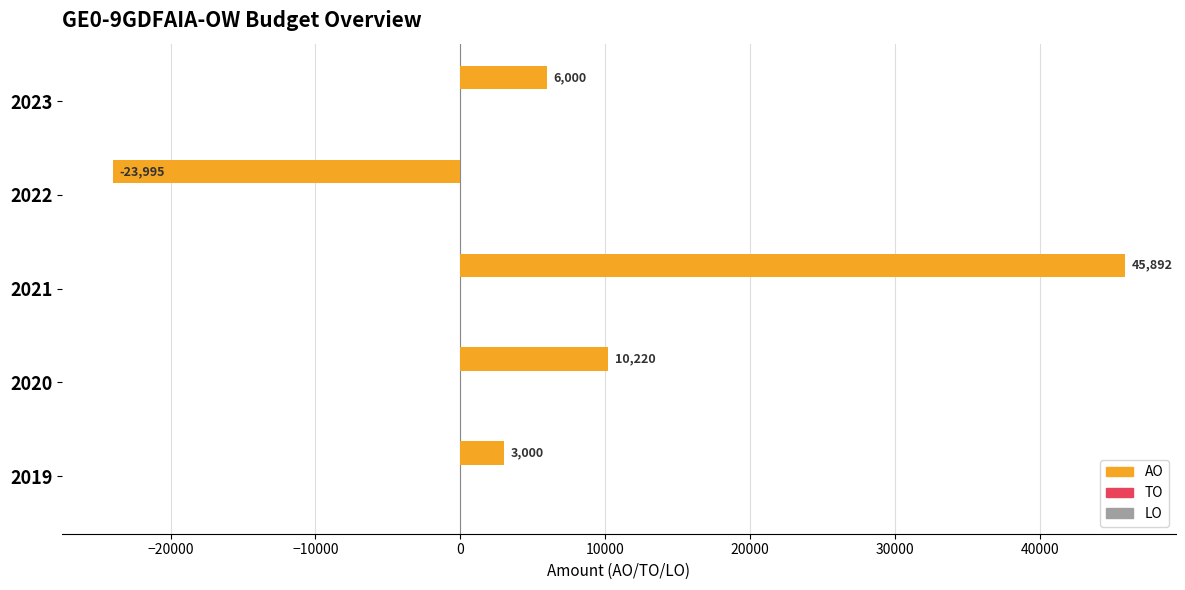

List the labels in order of value, largest first.

2021, 2020, 2023, 2019, 2022